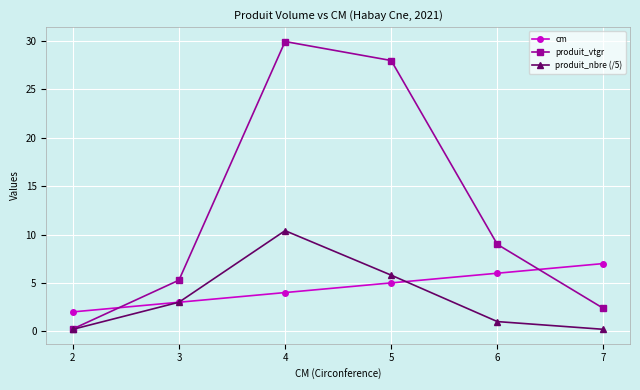

At which label does produit_nbre (/5) reach its peak?

4